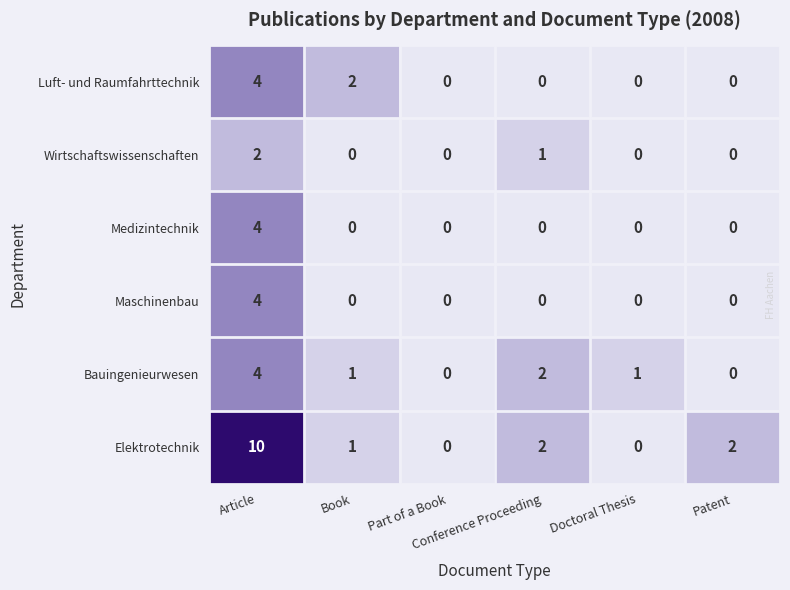

What is the difference between the maximum and second lowest values in the Elektrotechnik series?

10